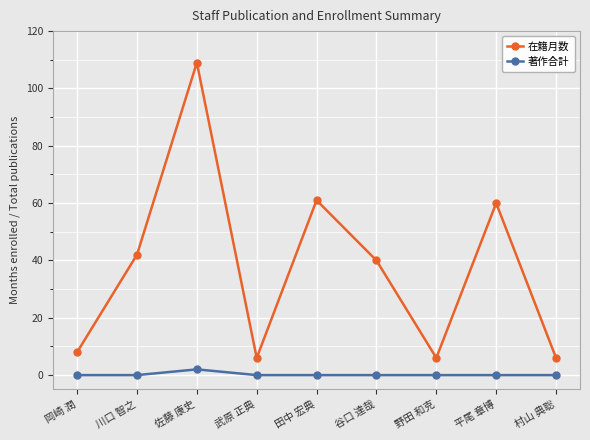

What position from the left is 岡崎 潤?

1